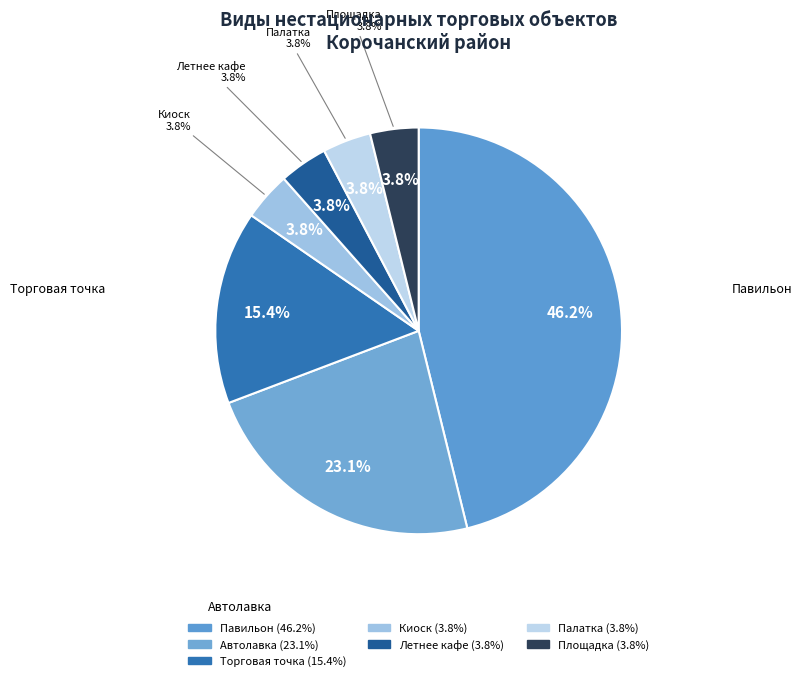

Count the number of slices in the pie.

7